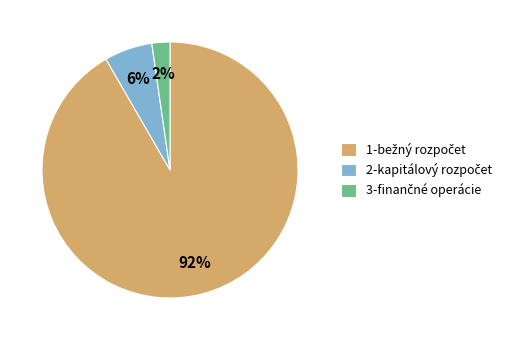

How many slices are in this pie chart?

3